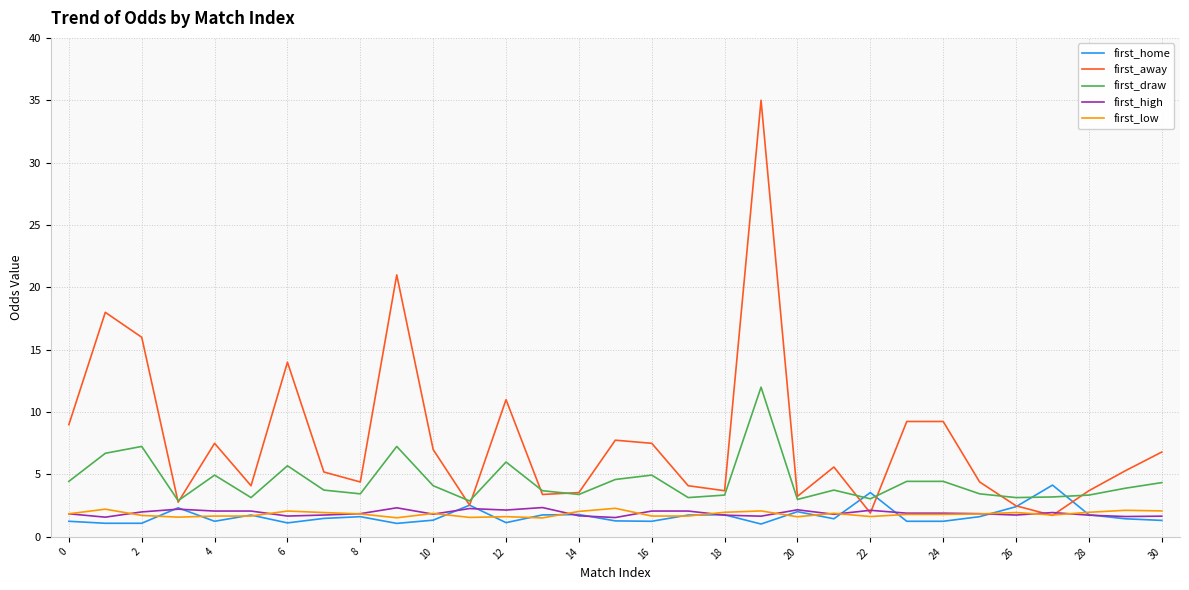

Which series has the widest spread of values?

first_away